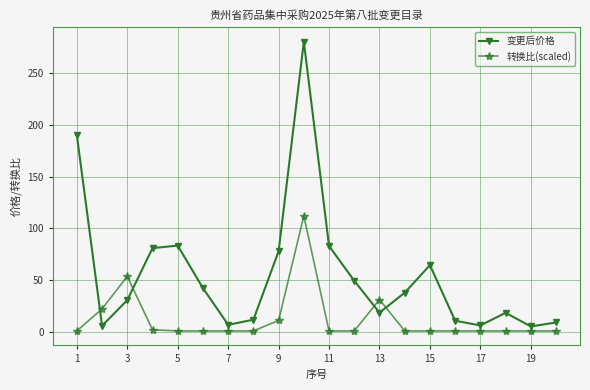

What is the value of the 变更后价格 point at the 17th from the left?

6.4